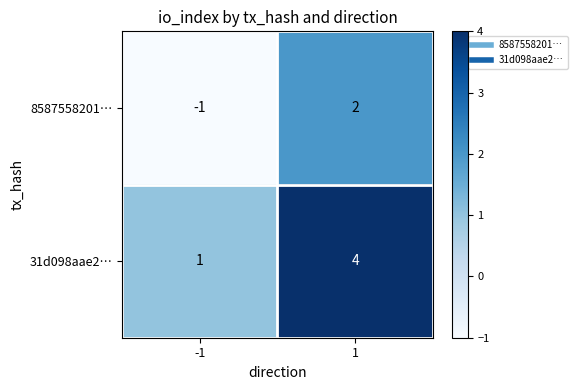

At which category does the chart reach its minimum across all series?

-1